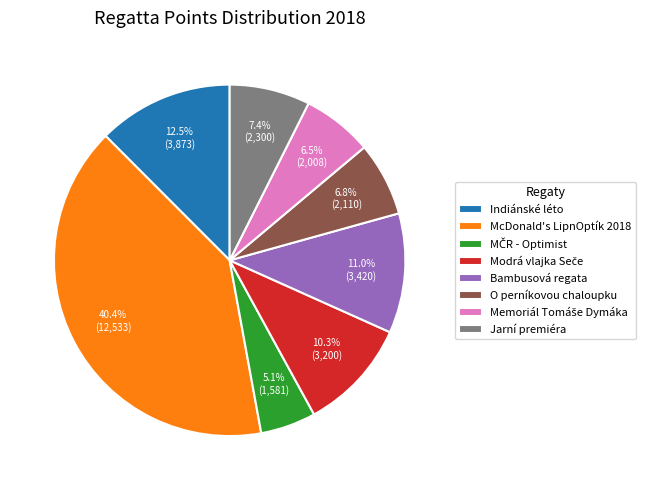

How many slices are in this pie chart?

8